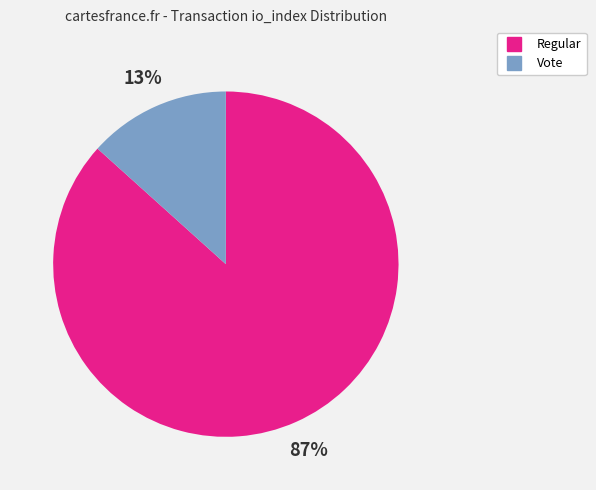

Is there a majority slice in this chart?

Yes